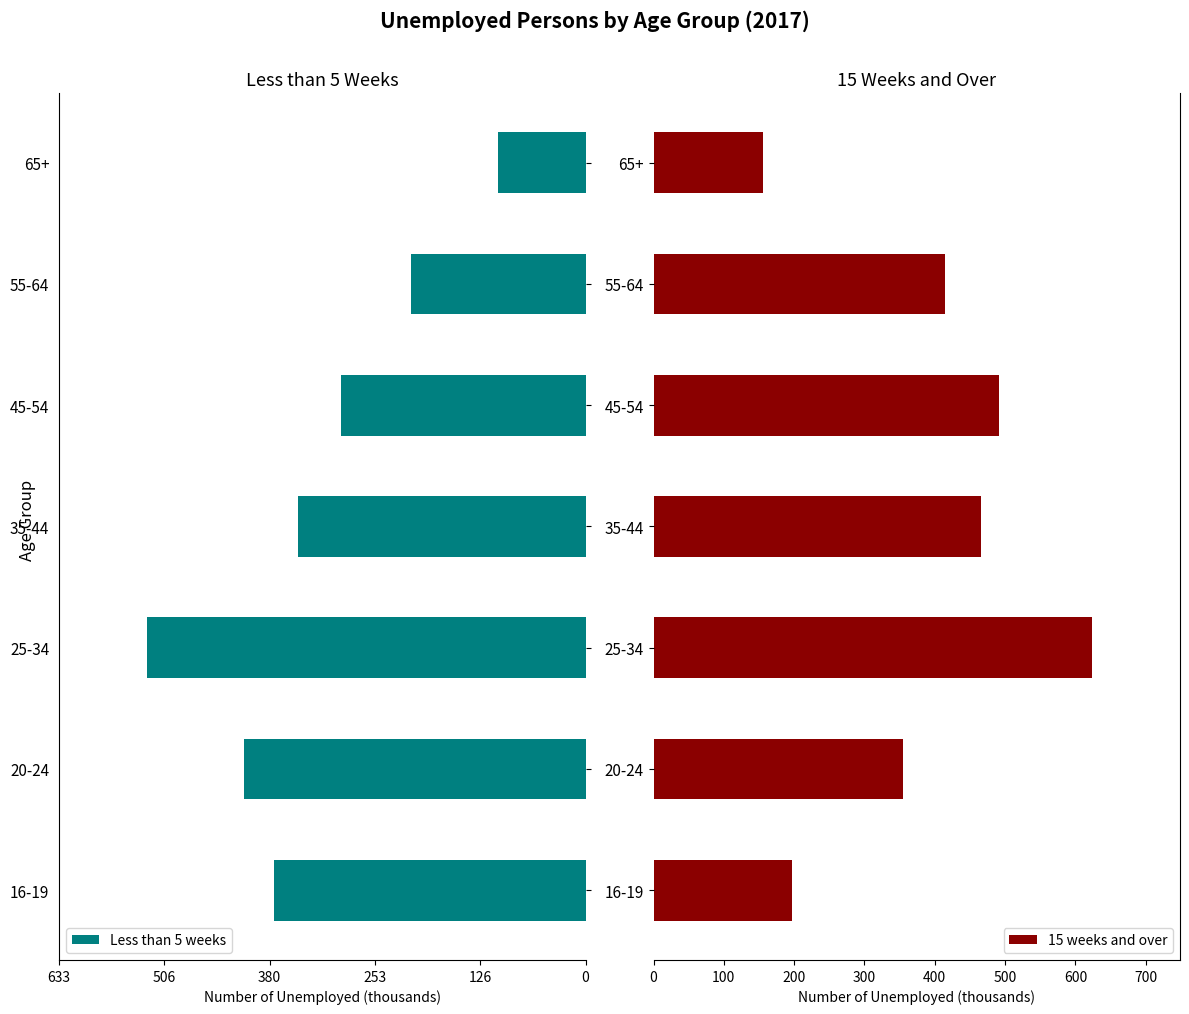

True or false: 15 weeks and over has a value of 197 at 16-19.

True